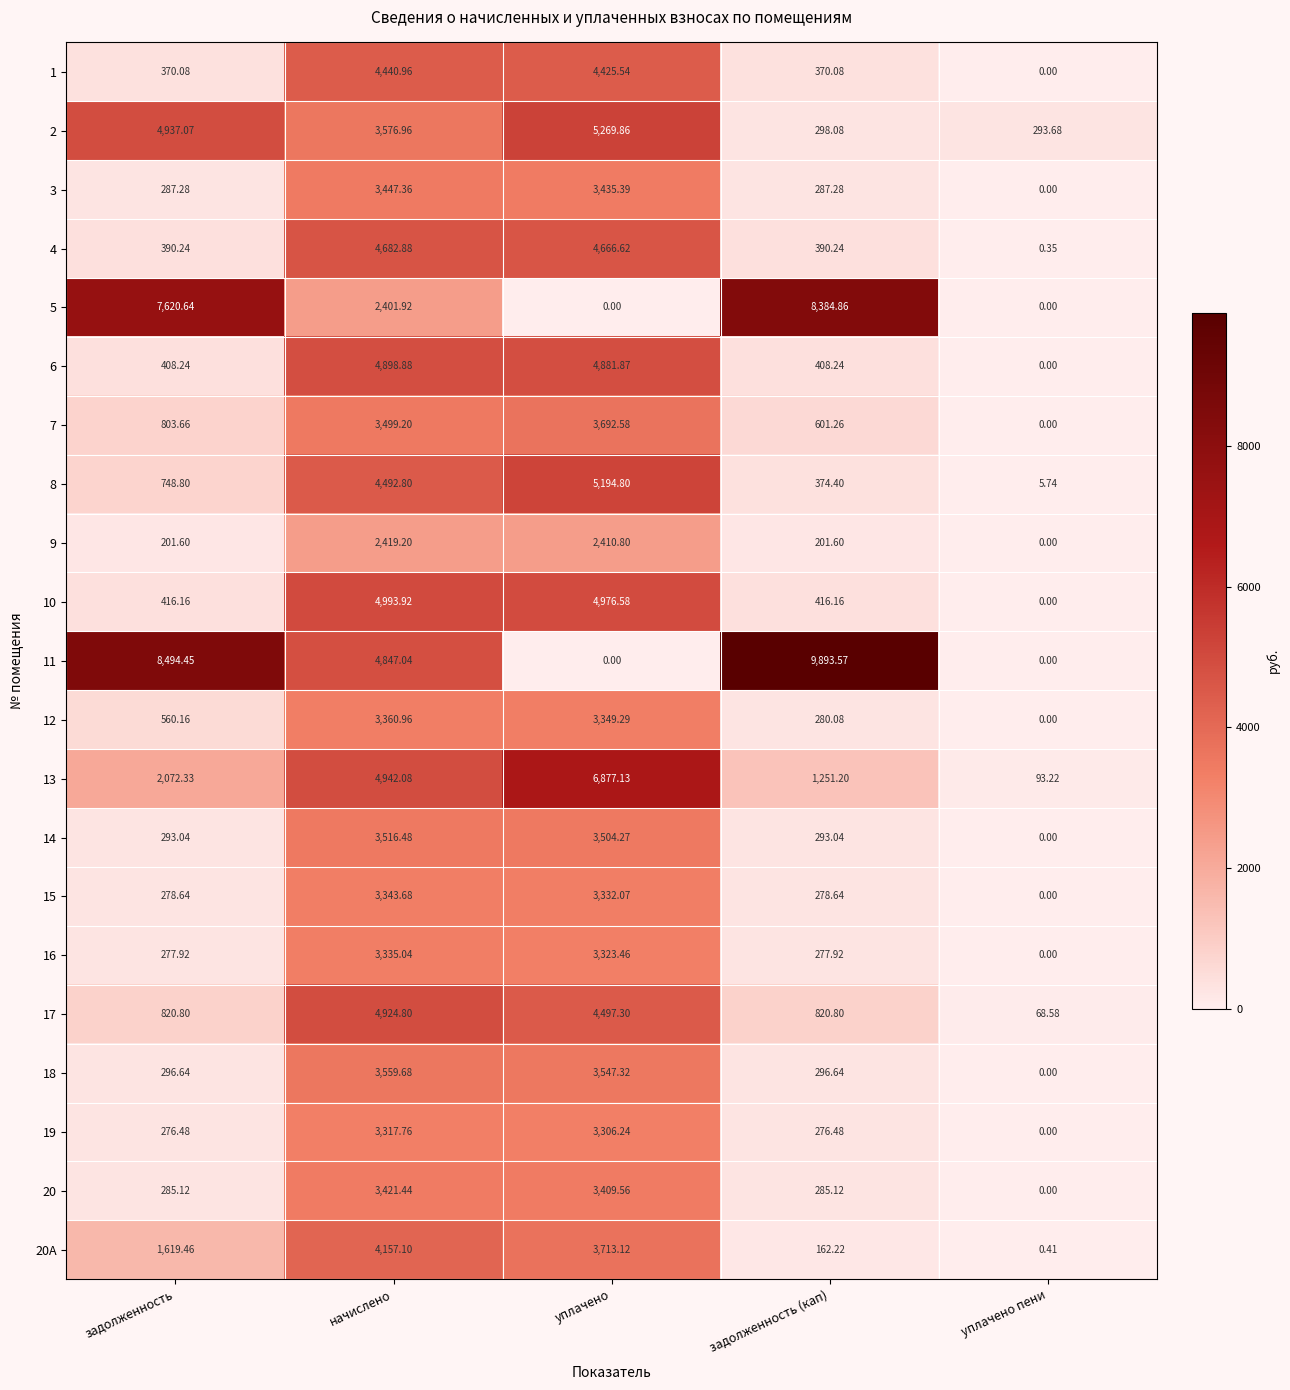

Which series has the largest total across all categories?

11